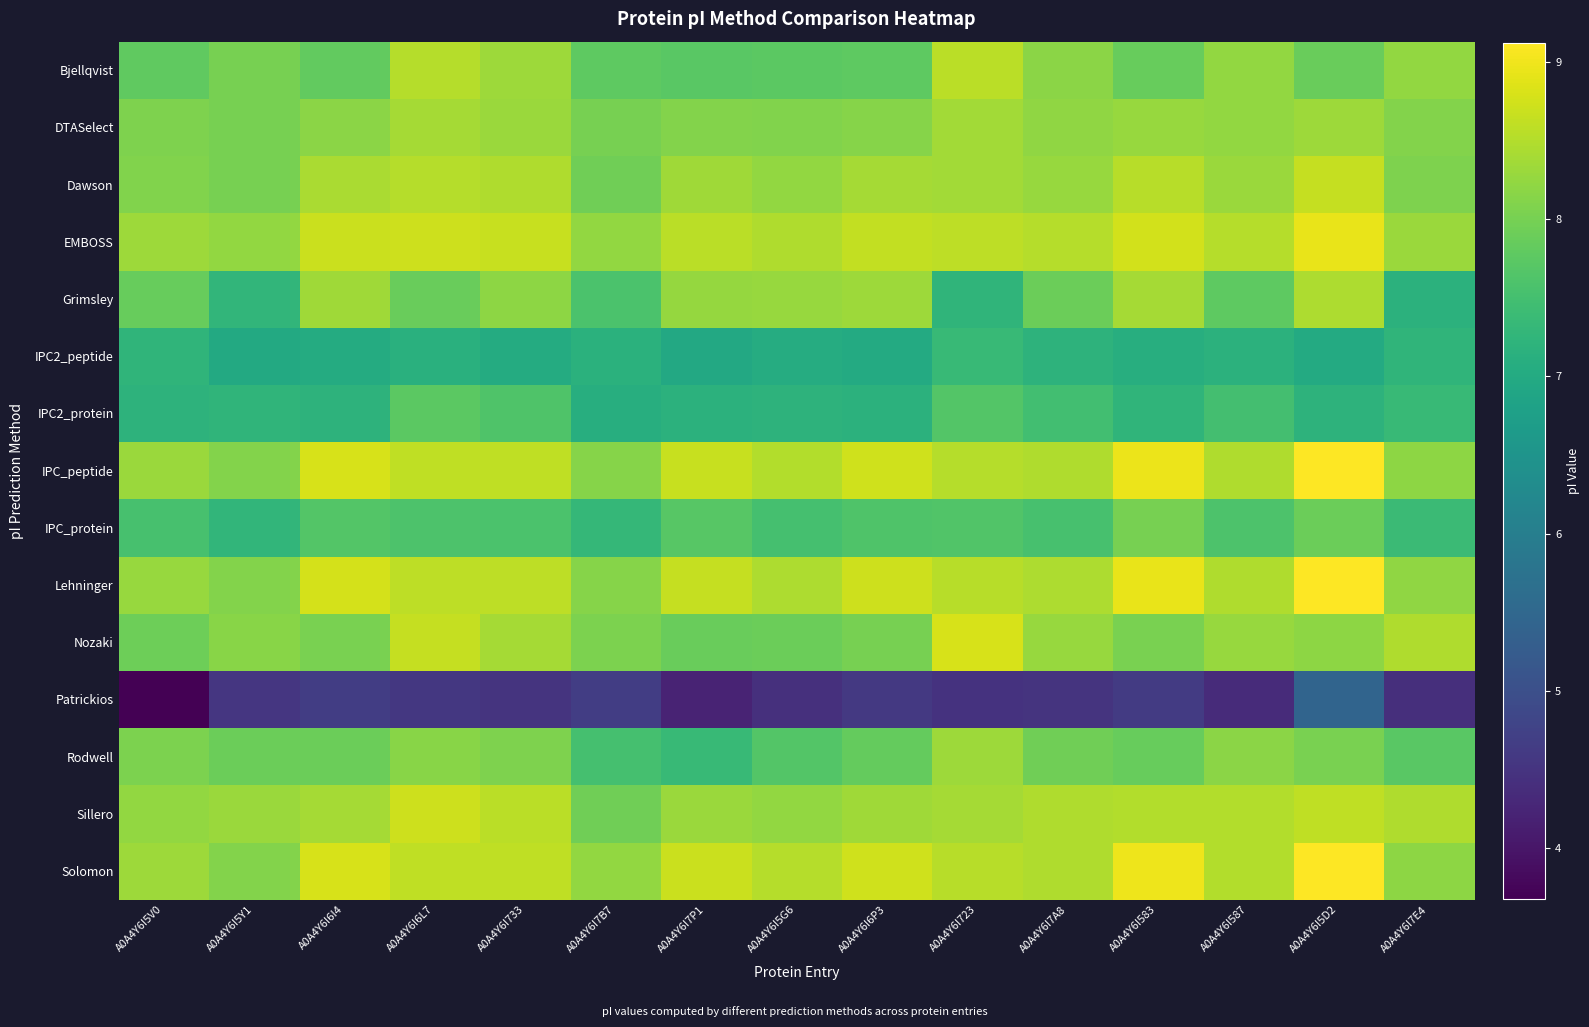

What is the spread (max minus min) of values at A0A4Y6I6P3?

4.1